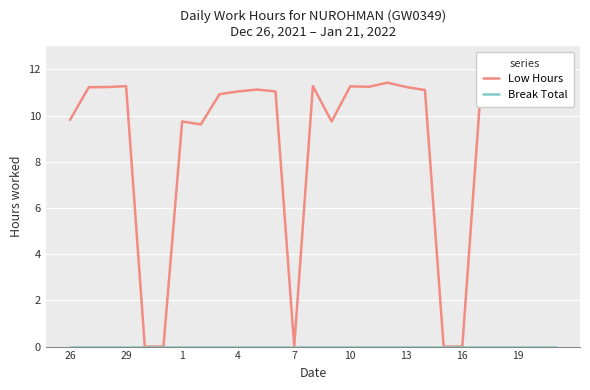

What are all the series names shown in the legend?

Low Hours, Break Total